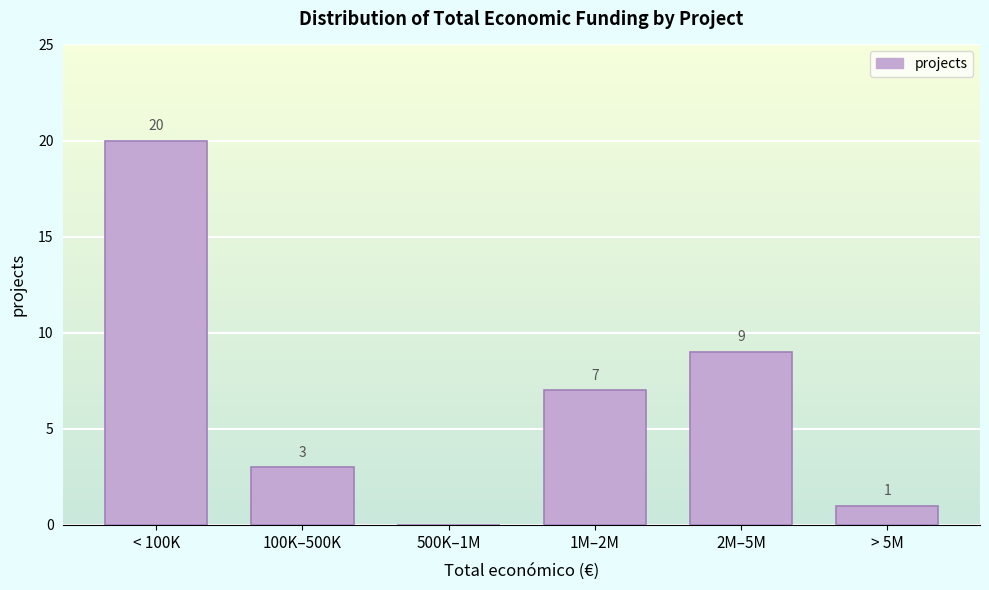

Reading left to right, what are all the values shown in this chart?

< 100K=20	100K–500K=3	500K–1M=0	1M–2M=7	2M–5M=9	> 5M=1